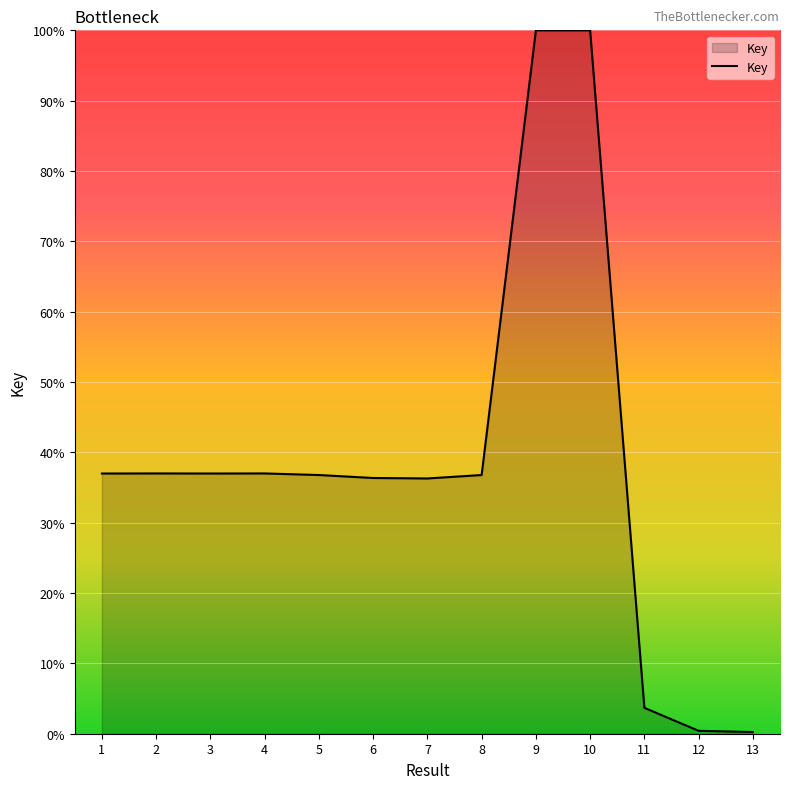

Is it true that the value at 9 is 26.3?

False